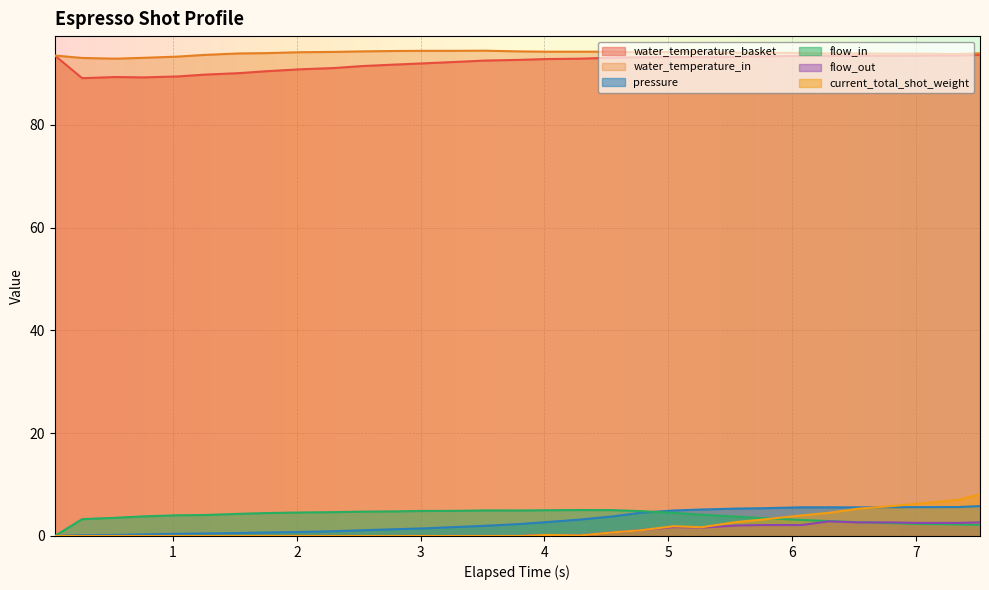

The value of water_temperature_in at 2.529 is 94.3. True or false?

True